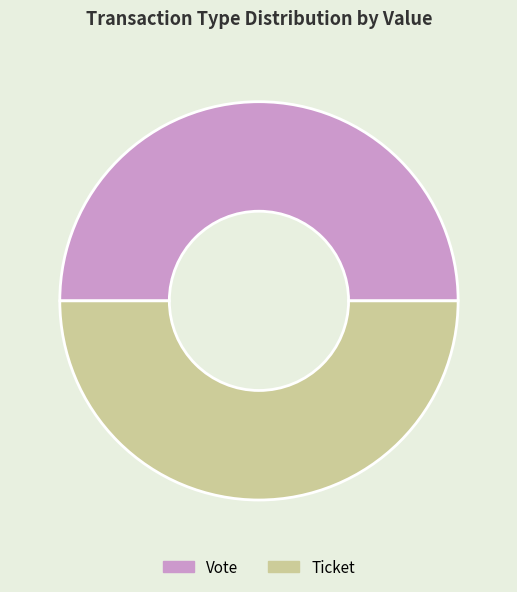

Is it true that Vote is 50% of the pie?

True